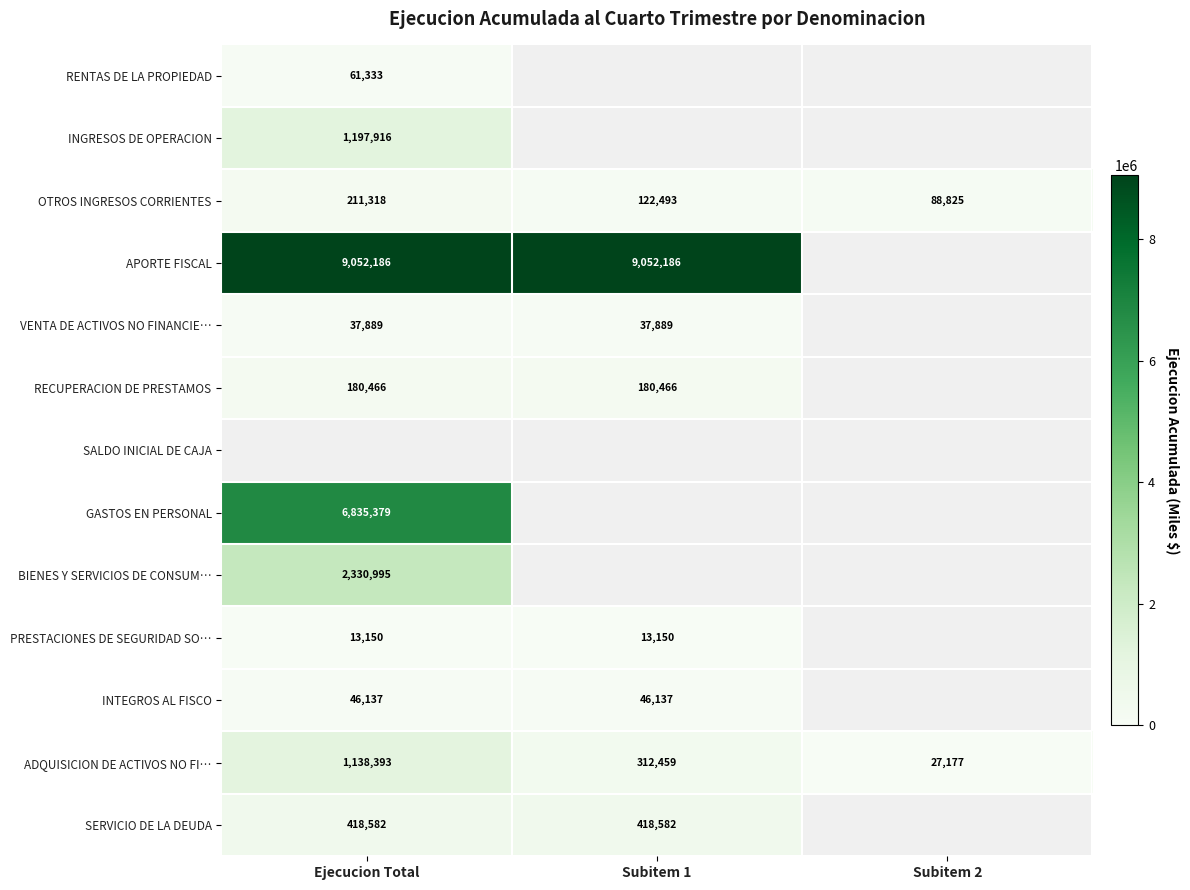

What is the sum of the OTROS INGRESOS CORRIENTES values at Ejecucion Total and Subitem 2?

300143